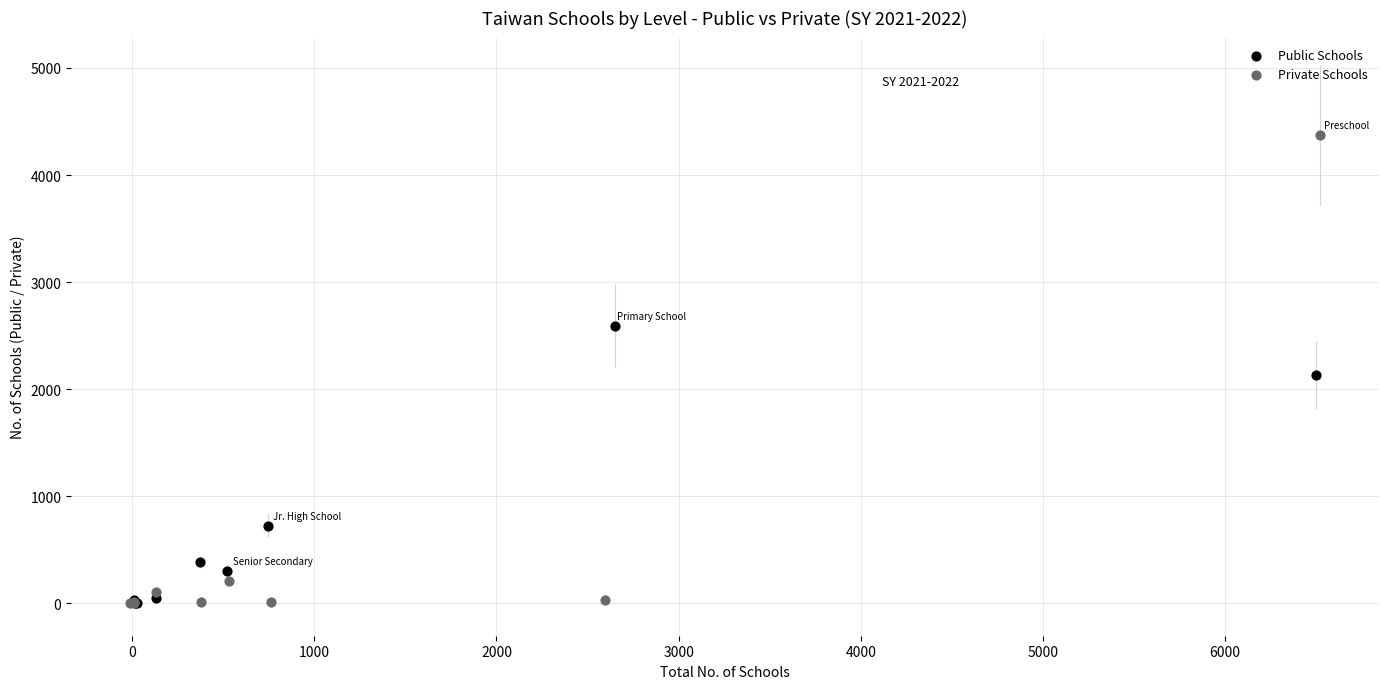

Which series has the widest spread of Y values?

Private Schools